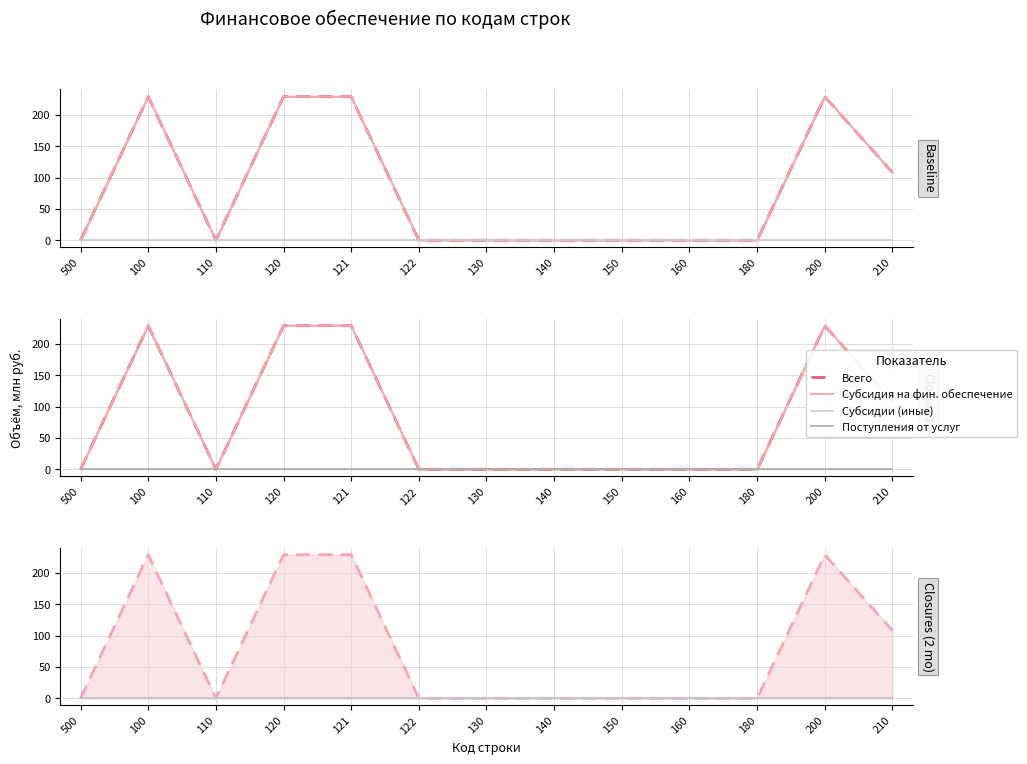

True or false: Субсидии (иные) and Всего intersect in this chart.

False